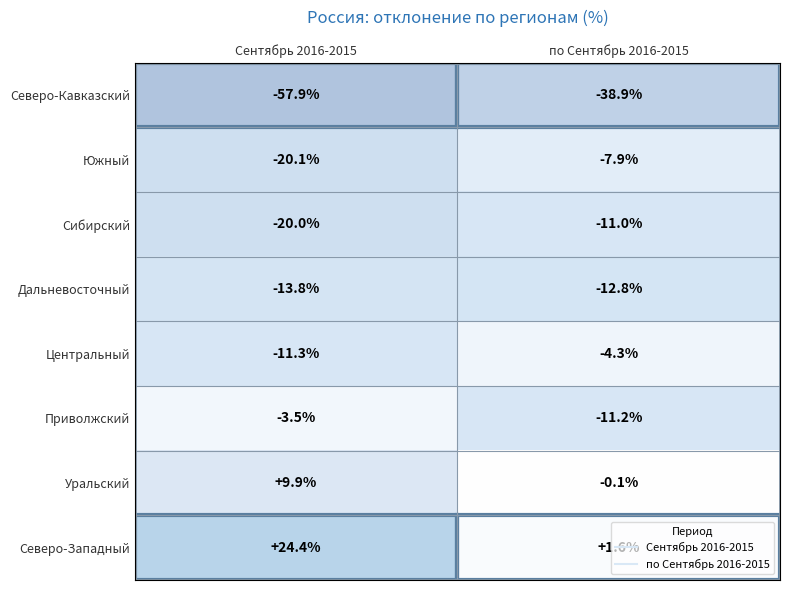

At which category is the sum across all series the highest?

по Сентябрь 2016-2015